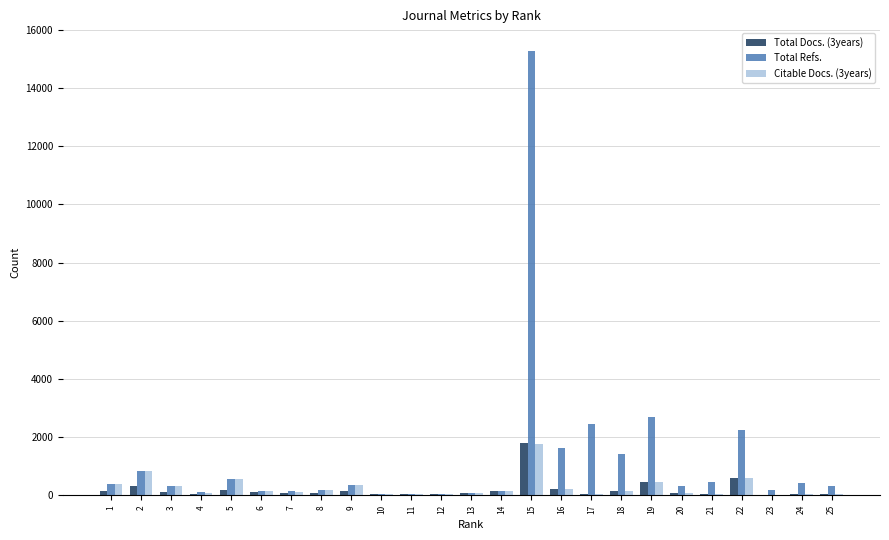

Which series has the largest total across all categories?

Total Refs.